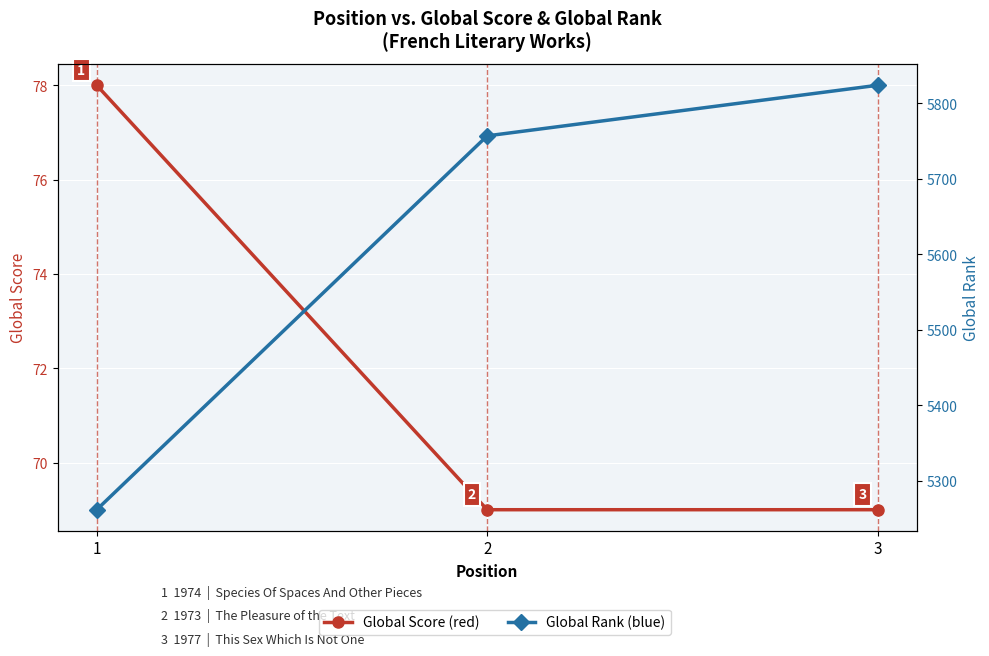

Reading right to left, extract all data points from this chart.

Global Score: 3=69	2=69	1=78
Global Rank: 3=5824	2=5757	1=5262